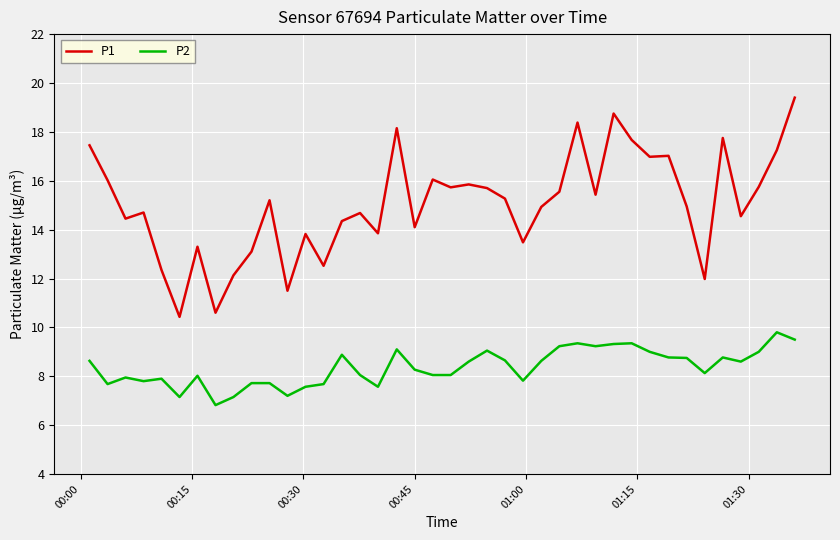

What is the smallest value displayed?

6.8